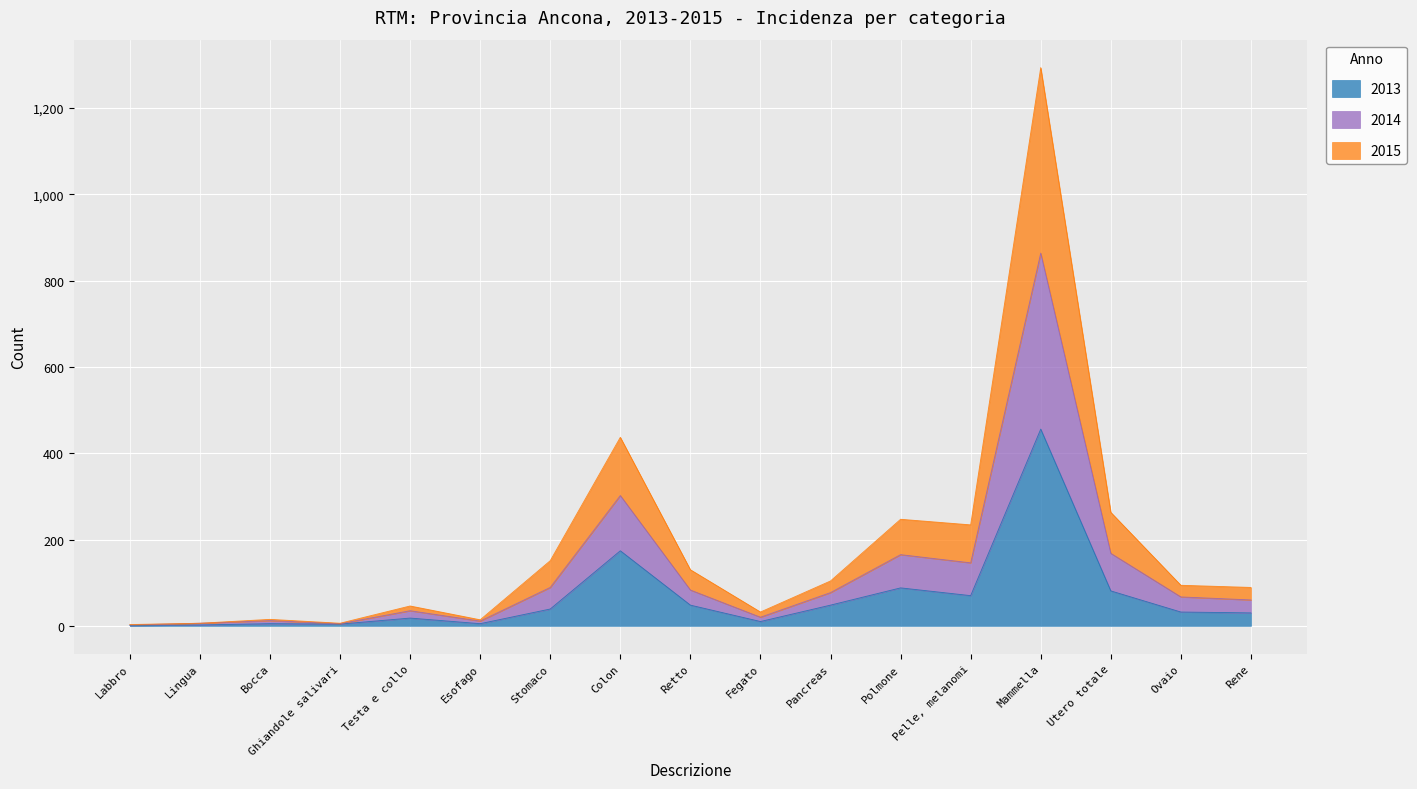

What is the total value across all series at Colon?

437